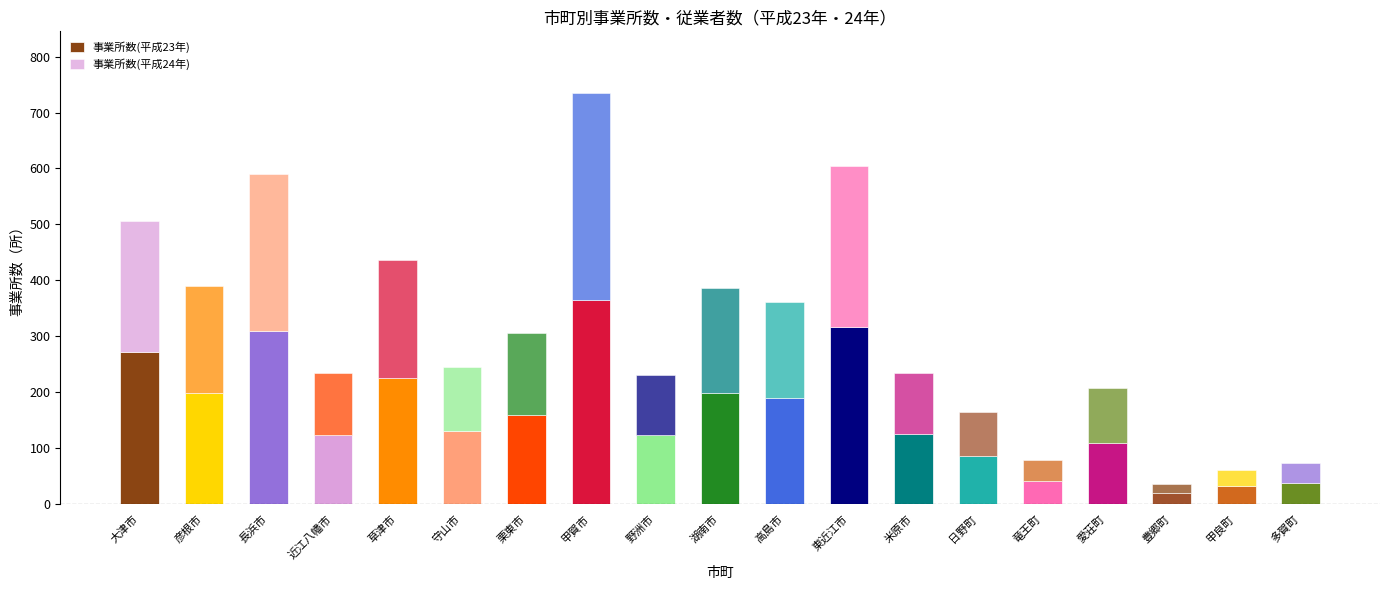

What is the label of the 6th bar from the right?

日野町